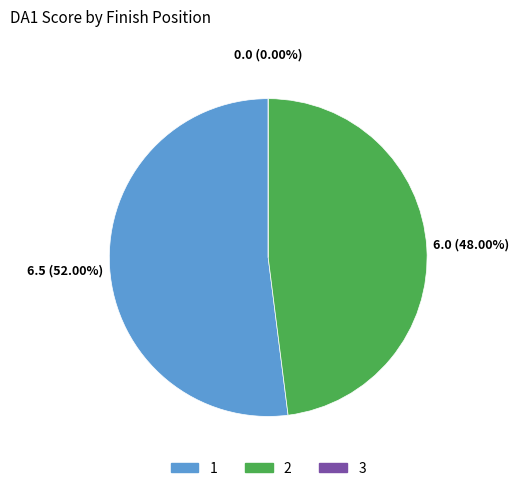

Does any single category account for the majority?

Yes